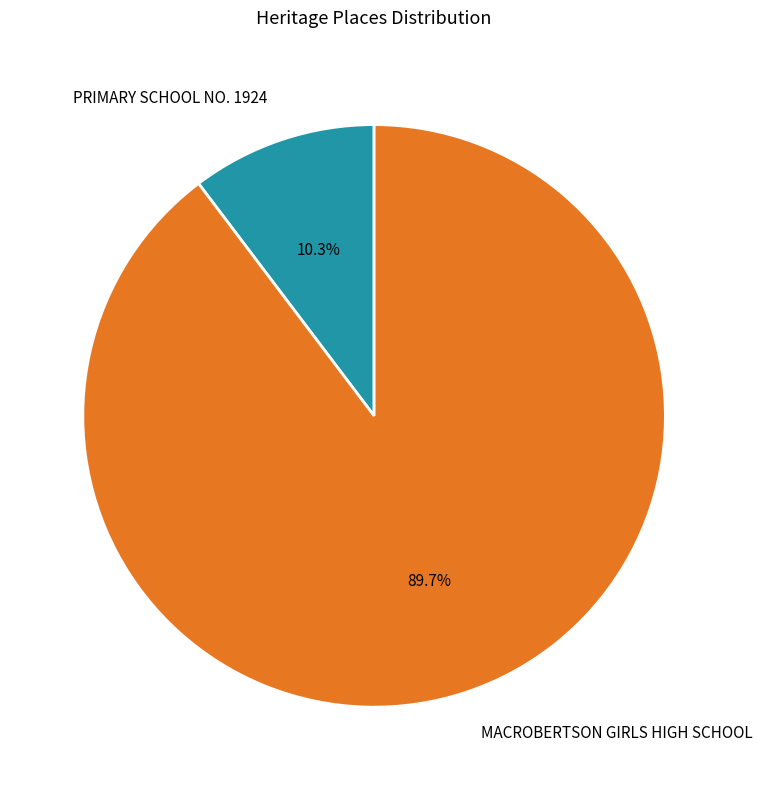

How many segments does this pie chart have?

2